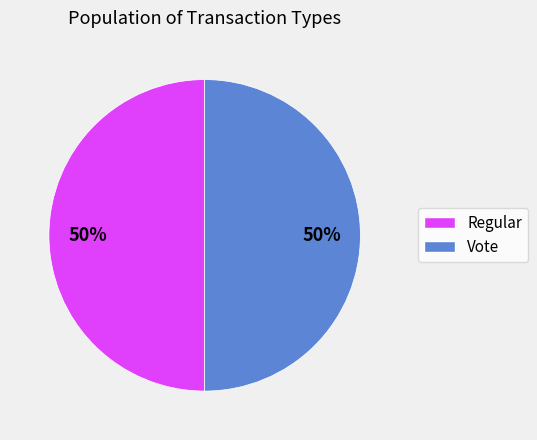

How many slices are in this pie chart?

2